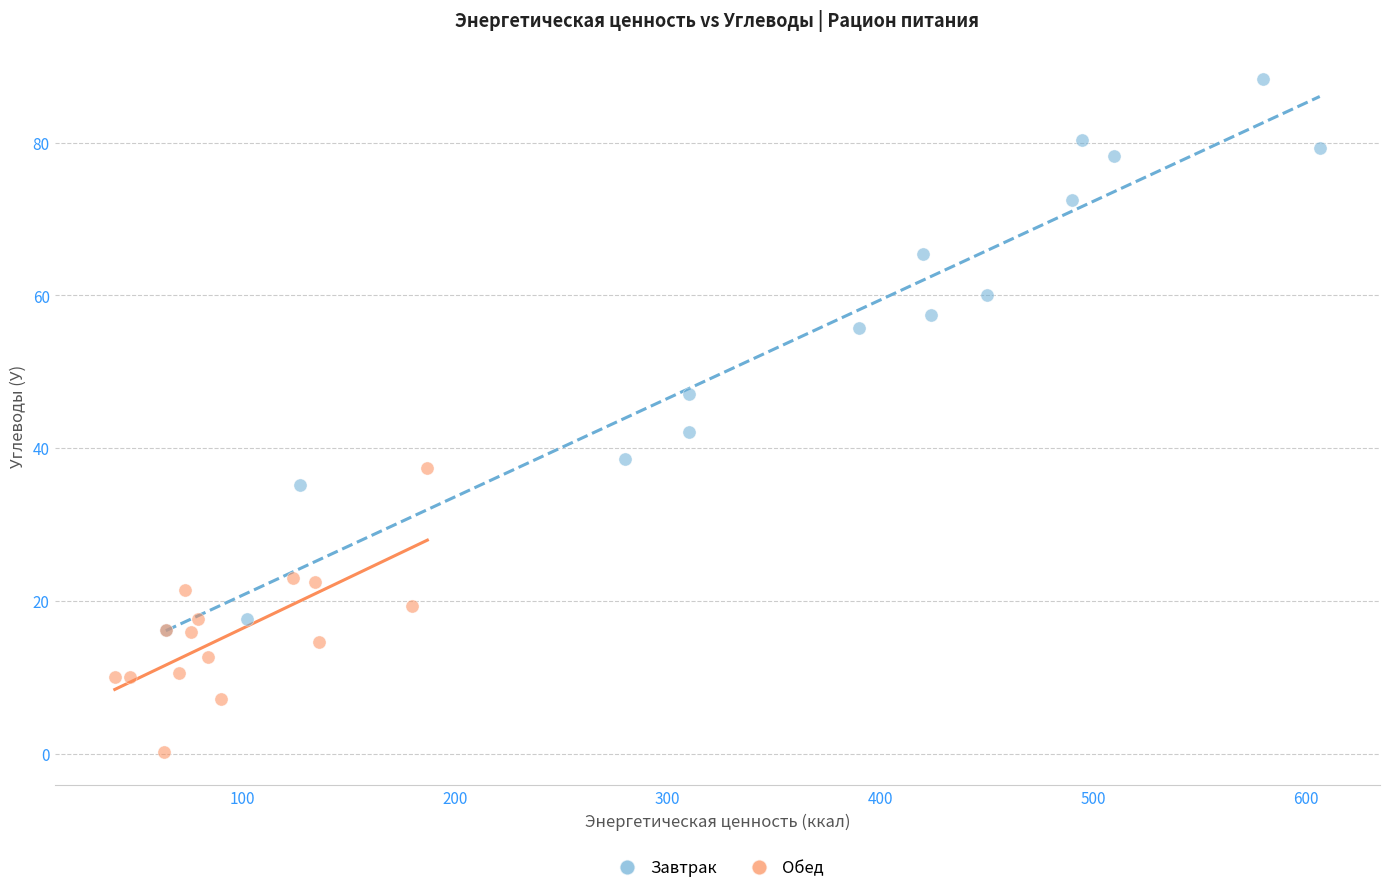

Which series contains the lowest Y value?

Обед